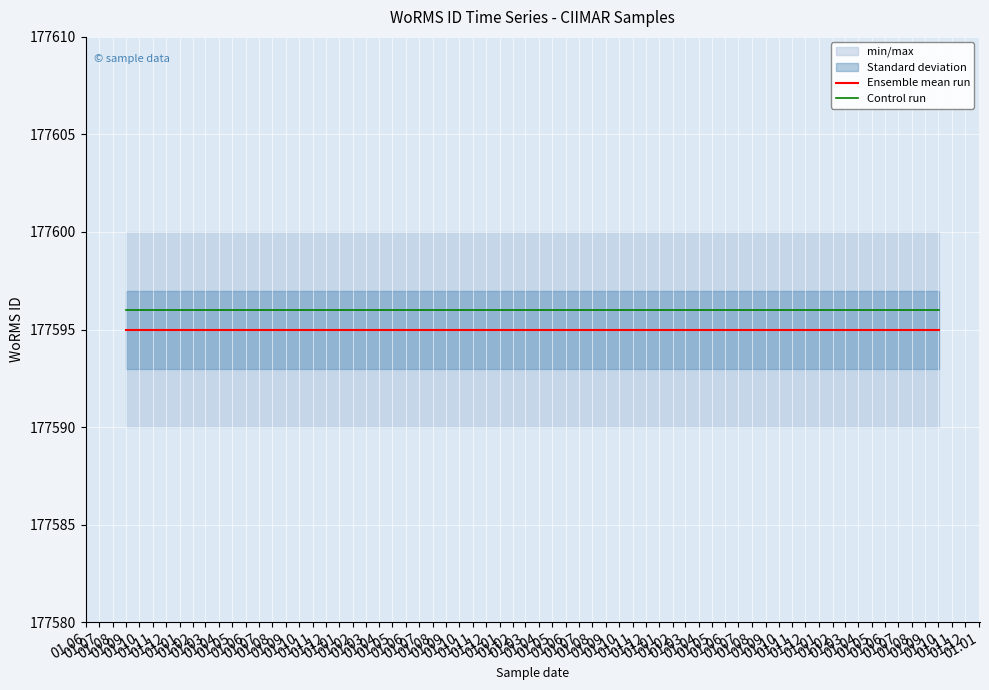

List the series in order of their peak value, lowest first.

Ensemble mean run, Control run